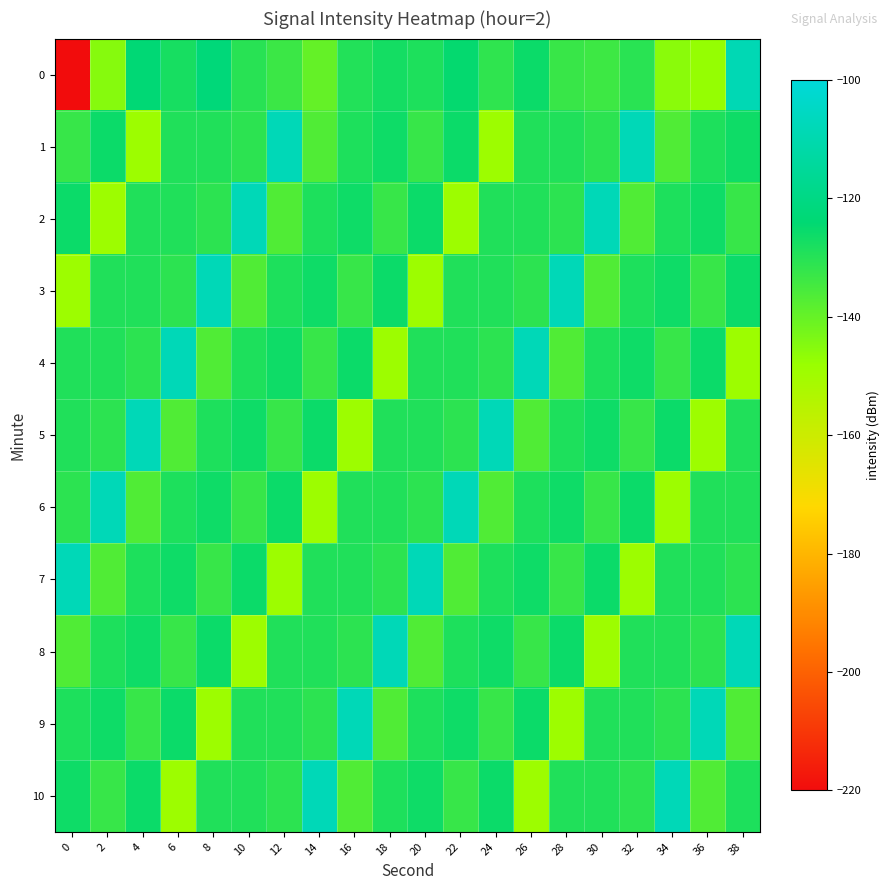

Reading left to right, transcribe all the data shown in this chart.

0: 0=-220.5	2=-145.2	4=-123.3	6=-127.7	8=-122.3	10=-130.3	12=-133.5	14=-139.8	16=-129.4	18=-127.4	20=-128.7	22=-124.8	24=-131.6	26=-125.8	28=-133.0	30=-133.5	32=-130.5	34=-145.9	36=-147.5	38=-108.5
1: 0=-132.8	2=-125.9	4=-149.0	6=-129.2	8=-129.3	10=-131.1	12=-107.8	14=-136.6	16=-128.7	18=-126.4	20=-132.8	22=-125.9	24=-149.0	26=-129.2	28=-129.3	30=-131.1	32=-107.8	34=-136.6	36=-128.7	38=-126.4
2: 0=-125.9	2=-149.0	4=-129.2	6=-129.3	8=-131.1	10=-107.8	12=-136.6	14=-128.7	16=-126.4	18=-132.8	20=-125.9	22=-149.0	24=-129.2	26=-129.3	28=-131.1	30=-107.8	32=-136.6	34=-128.7	36=-126.4	38=-132.8
3: 0=-149.0	2=-129.2	4=-129.3	6=-131.1	8=-107.8	10=-136.6	12=-128.7	14=-126.4	16=-132.8	18=-125.9	20=-149.0	22=-129.2	24=-129.3	26=-131.1	28=-107.8	30=-136.6	32=-128.7	34=-126.4	36=-132.8	38=-125.9
4: 0=-129.2	2=-129.3	4=-131.1	6=-107.8	8=-136.6	10=-128.7	12=-126.4	14=-132.8	16=-125.9	18=-149.0	20=-129.2	22=-129.3	24=-131.1	26=-107.8	28=-136.6	30=-128.7	32=-126.4	34=-132.8	36=-125.9	38=-149.0
5: 0=-129.3	2=-131.1	4=-107.8	6=-136.6	8=-128.7	10=-126.4	12=-132.8	14=-125.9	16=-149.0	18=-129.2	20=-129.3	22=-131.1	24=-107.8	26=-136.6	28=-128.7	30=-126.4	32=-132.8	34=-125.9	36=-149.0	38=-129.2
6: 0=-131.1	2=-107.8	4=-136.6	6=-128.7	8=-126.4	10=-132.8	12=-125.9	14=-149.0	16=-129.2	18=-129.3	20=-131.1	22=-107.8	24=-136.6	26=-128.7	28=-126.4	30=-132.8	32=-125.9	34=-149.0	36=-129.2	38=-129.3
7: 0=-107.8	2=-136.6	4=-128.7	6=-126.4	8=-132.8	10=-125.9	12=-149.0	14=-129.2	16=-129.3	18=-131.1	20=-107.8	22=-136.6	24=-128.7	26=-126.4	28=-132.8	30=-125.9	32=-149.0	34=-129.2	36=-129.3	38=-131.1
8: 0=-136.6	2=-128.7	4=-126.4	6=-132.8	8=-125.9	10=-149.0	12=-129.2	14=-129.3	16=-131.1	18=-107.8	20=-136.6	22=-128.7	24=-126.4	26=-132.8	28=-125.9	30=-149.0	32=-129.2	34=-129.3	36=-131.1	38=-107.8
9: 0=-128.7	2=-126.4	4=-132.8	6=-125.9	8=-149.0	10=-129.2	12=-129.3	14=-131.1	16=-107.8	18=-136.6	20=-128.7	22=-126.4	24=-132.8	26=-125.9	28=-149.0	30=-129.2	32=-129.3	34=-131.1	36=-107.8	38=-136.6
10: 0=-126.4	2=-132.8	4=-125.9	6=-149.0	8=-129.2	10=-129.3	12=-131.1	14=-107.8	16=-136.6	18=-128.7	20=-126.4	22=-132.8	24=-125.9	26=-149.0	28=-129.2	30=-129.3	32=-131.1	34=-107.8	36=-136.6	38=-128.7